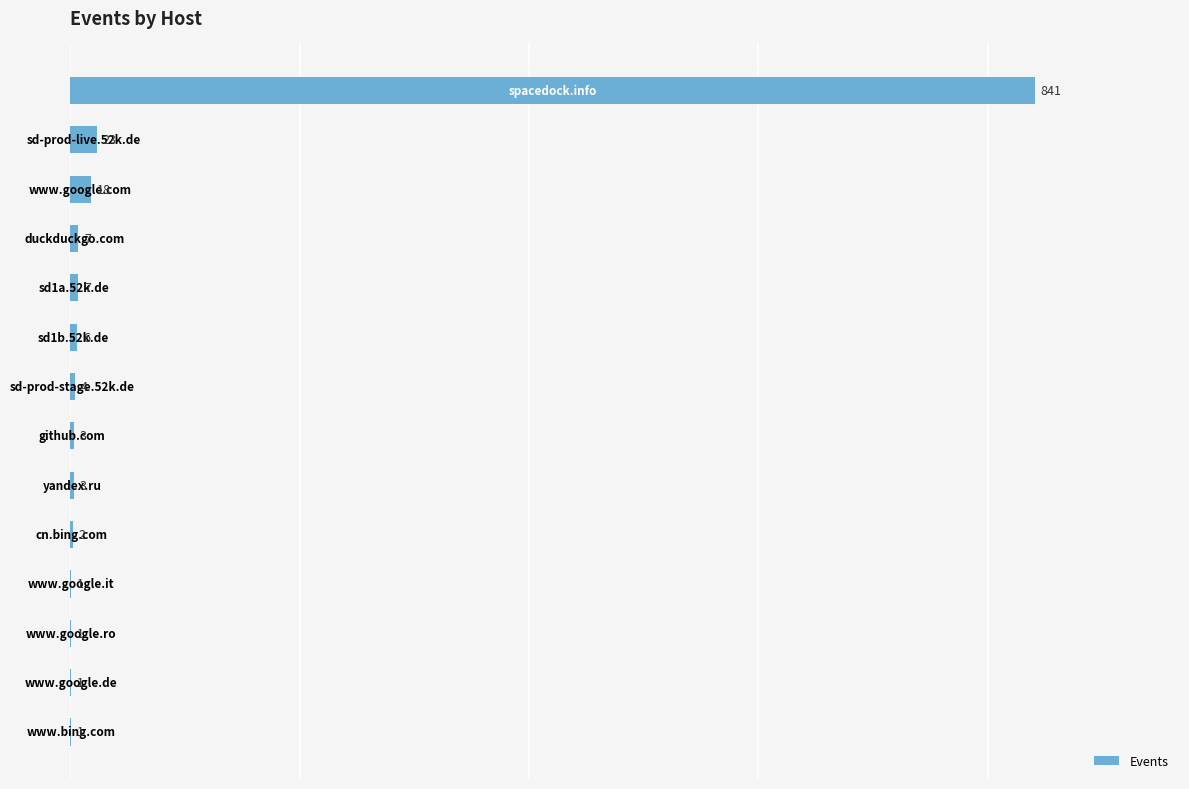

How many data points does each series have?

14